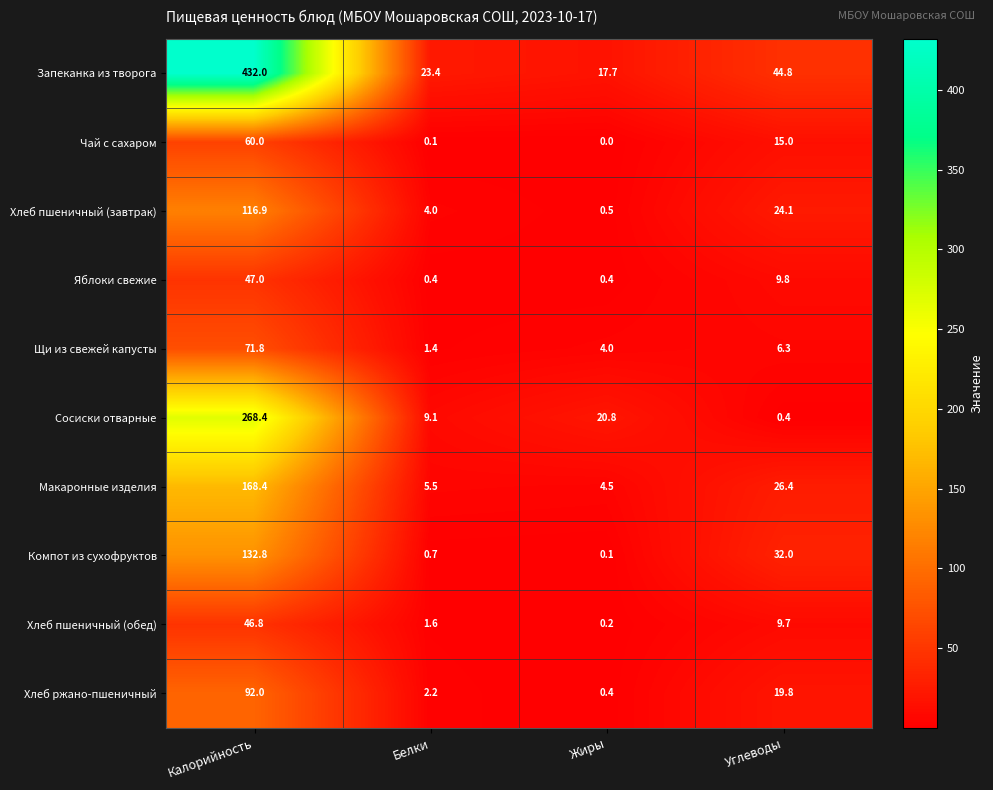

What is the total value across all series at Белки?

48.4